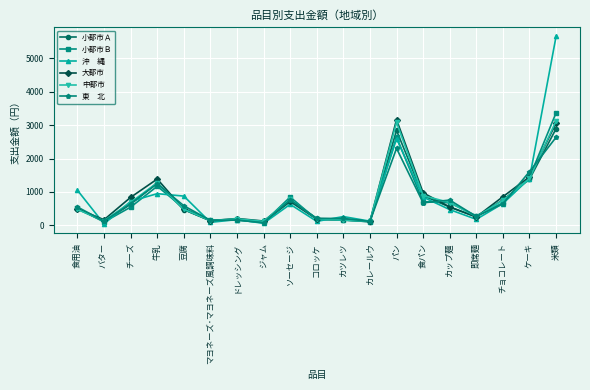

What is the spread (max minus min) of values at 豆腐?

406